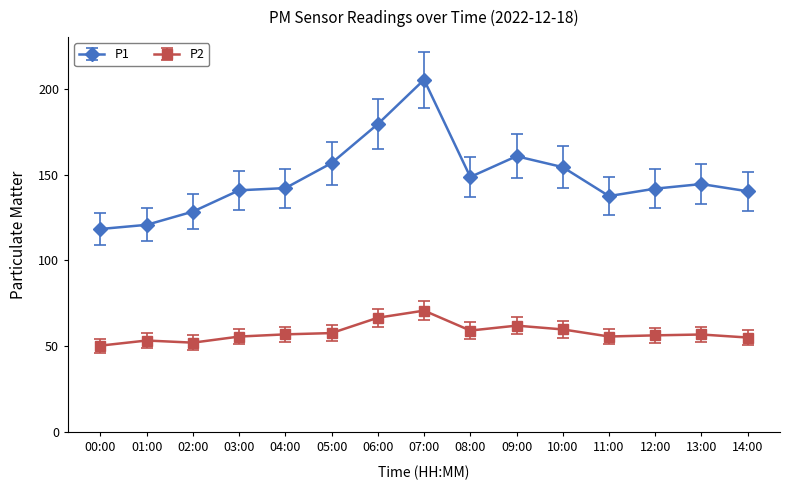

What is the label of the 3rd point from the left?

02:00